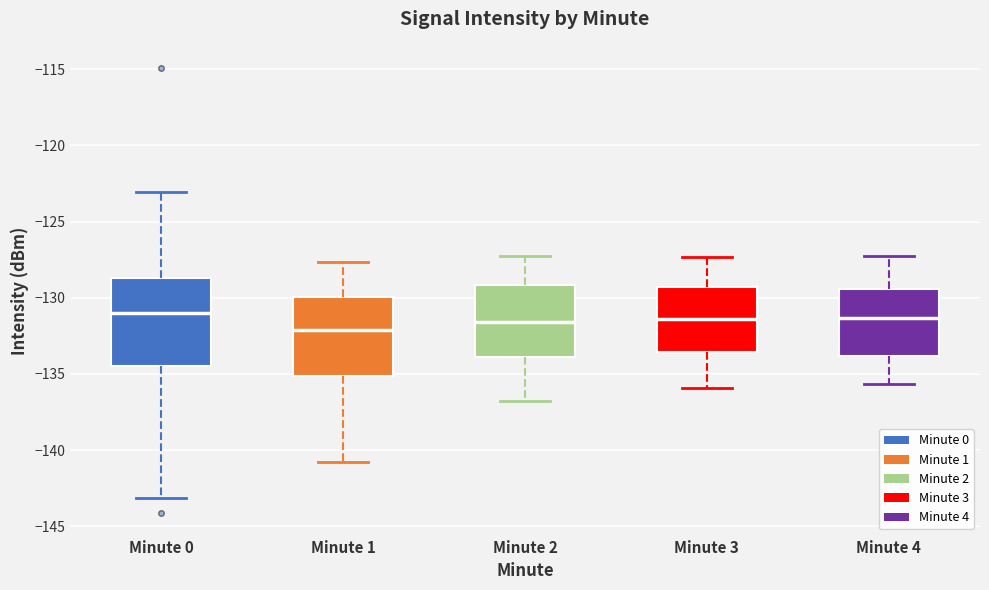

Where does the upper whisker of the box for Minute 4 end on the y-axis? The values are not printed on the chart, so give them approximately, as read against the axis.

-127.0